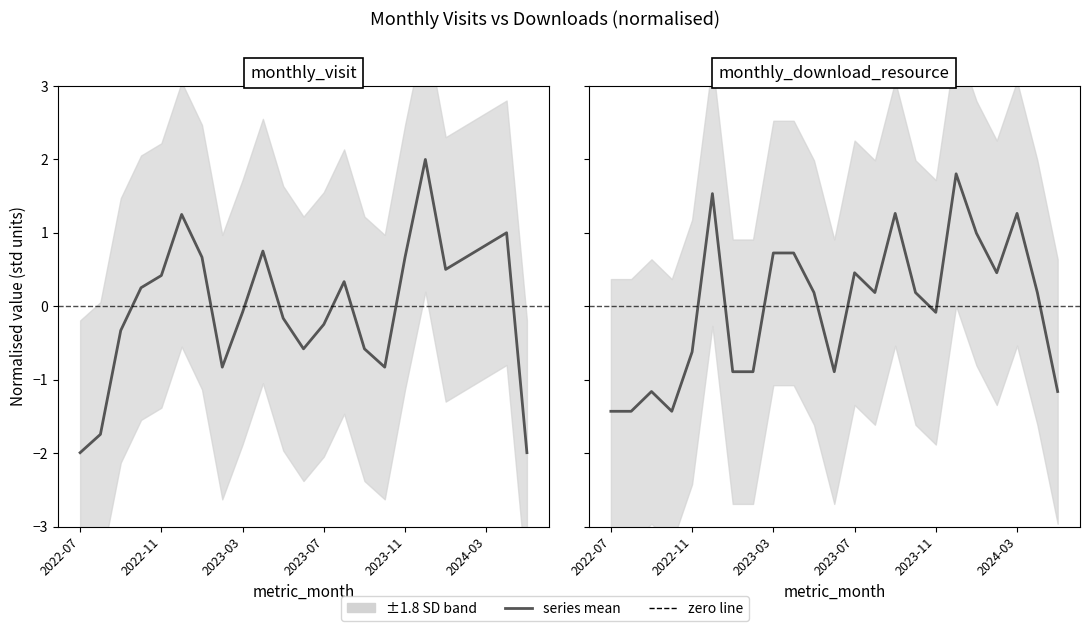

At 9, list the series in order from largest to smallest.

monthly_visit, monthly_download_resource